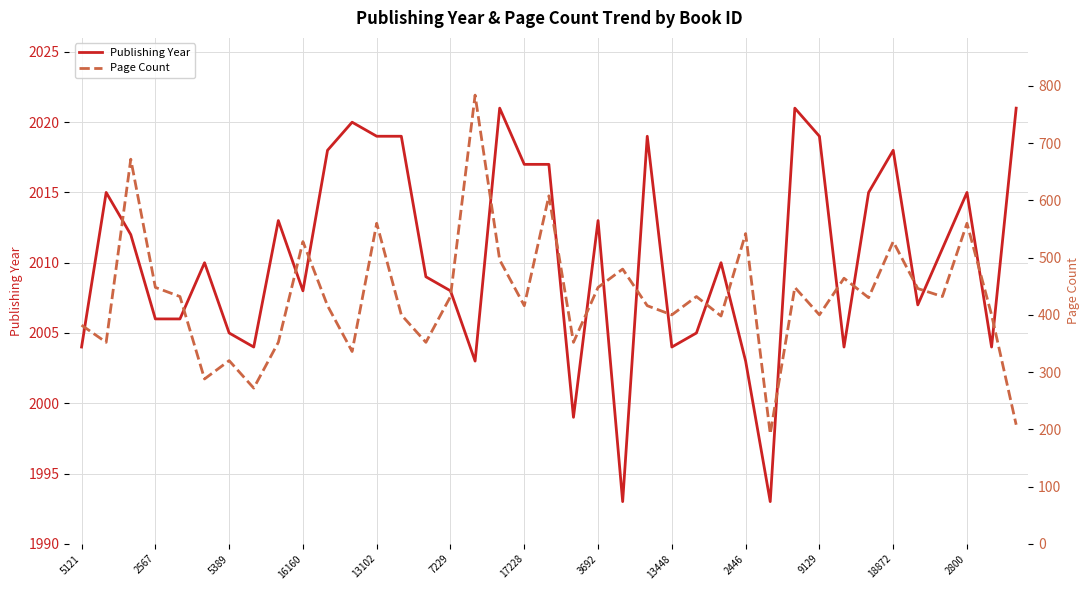

How many distinct data groups are displayed?

2